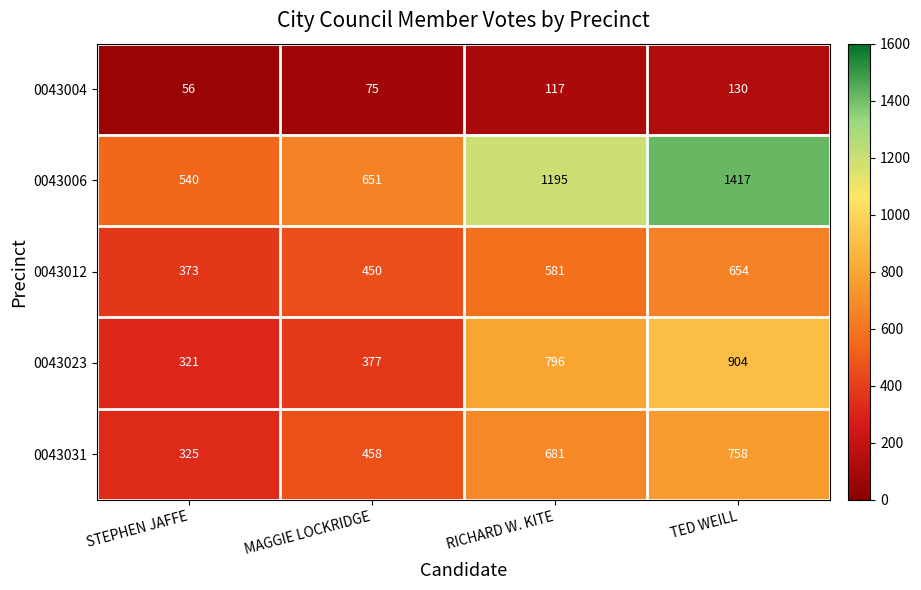

What is the difference between the 0043031 values at RICHARD W. KITE and STEPHEN JAFFE?

356